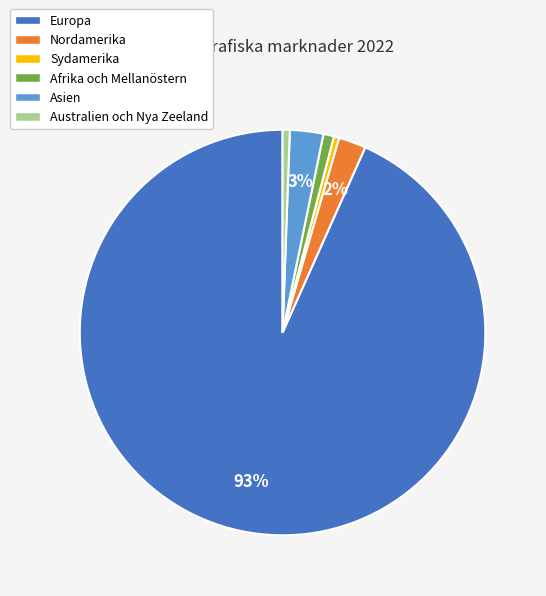

What percentage is the Europa slice, to the nearest percent?

93%